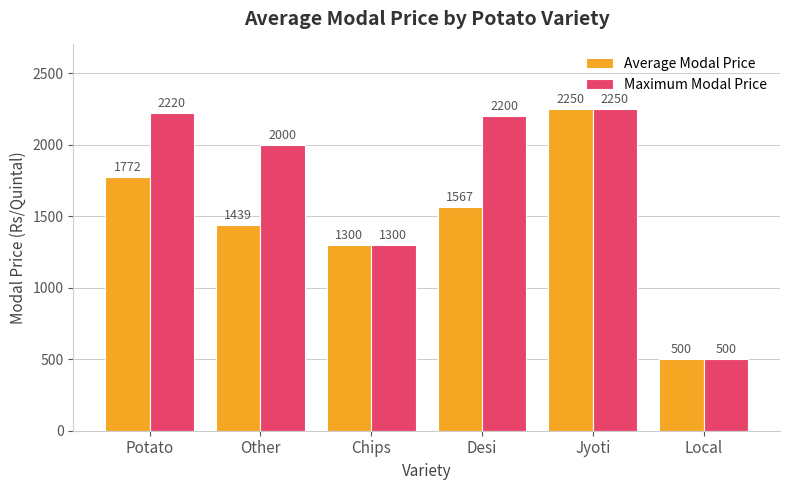

What is the spread (max minus min) of values at Other?

561.0